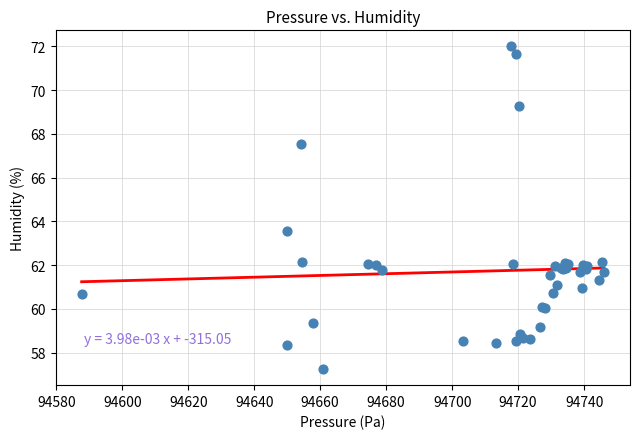

What Y value in the scatter plot is closest to 64?

63.6